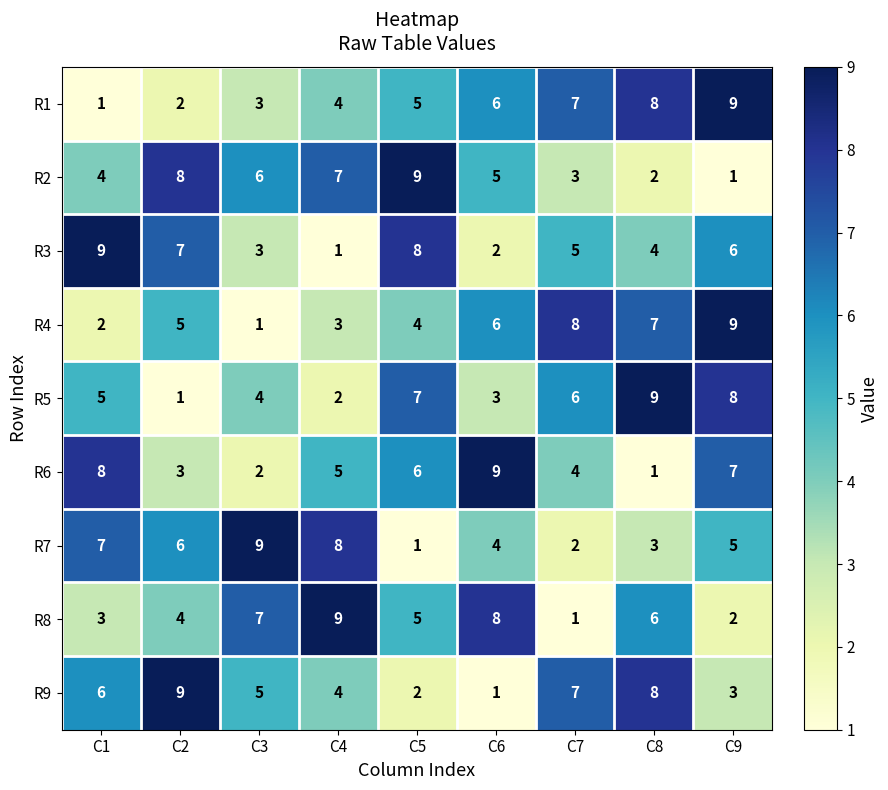

True or false: R5 has a value of 7 at C3.

False